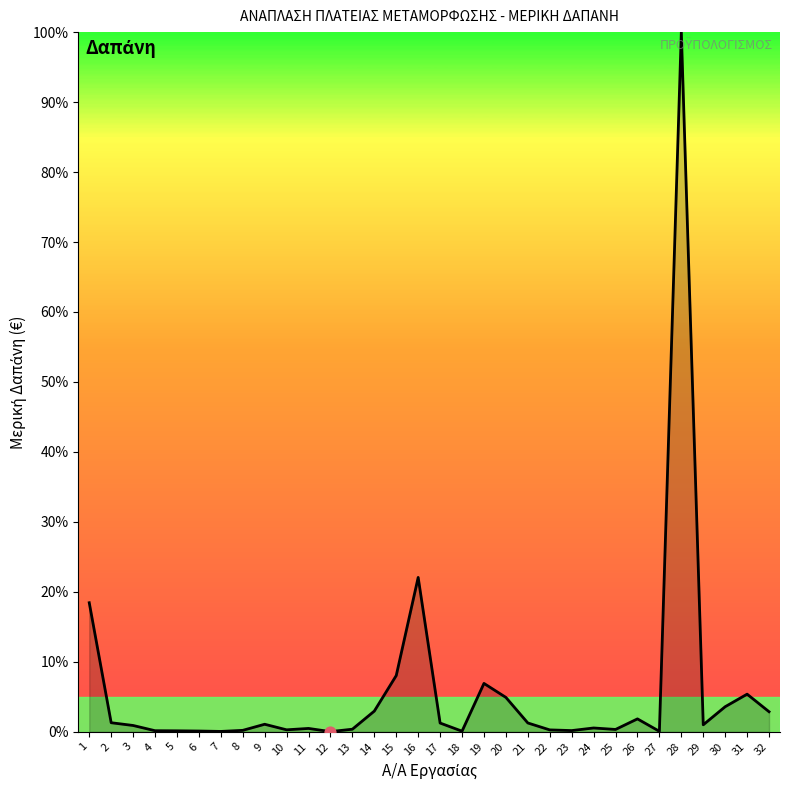

What is the change in value from 16 to 19?

-15.2